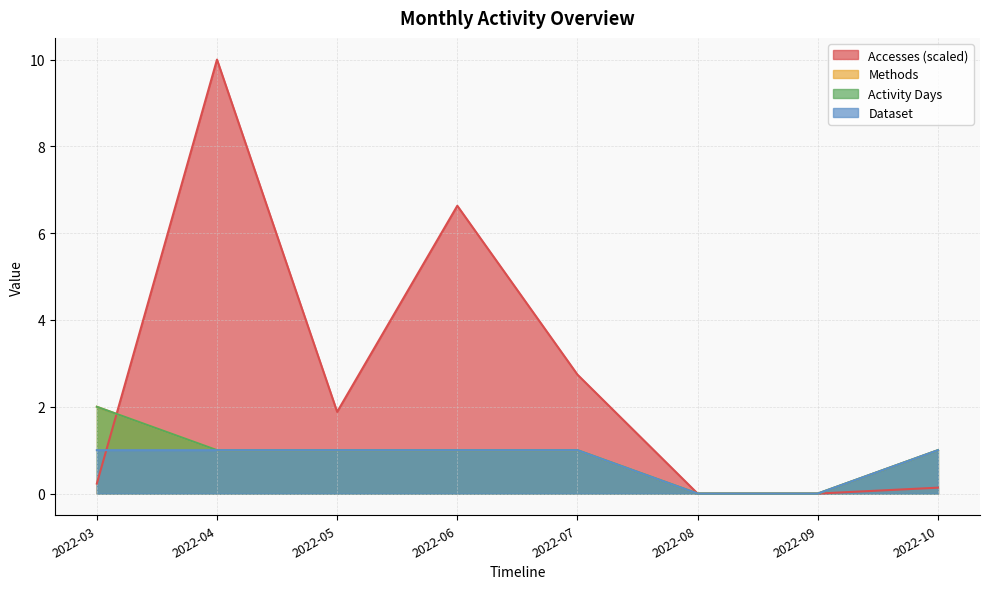

The value of Dataset at 2022-10 is 0.6. True or false?

False